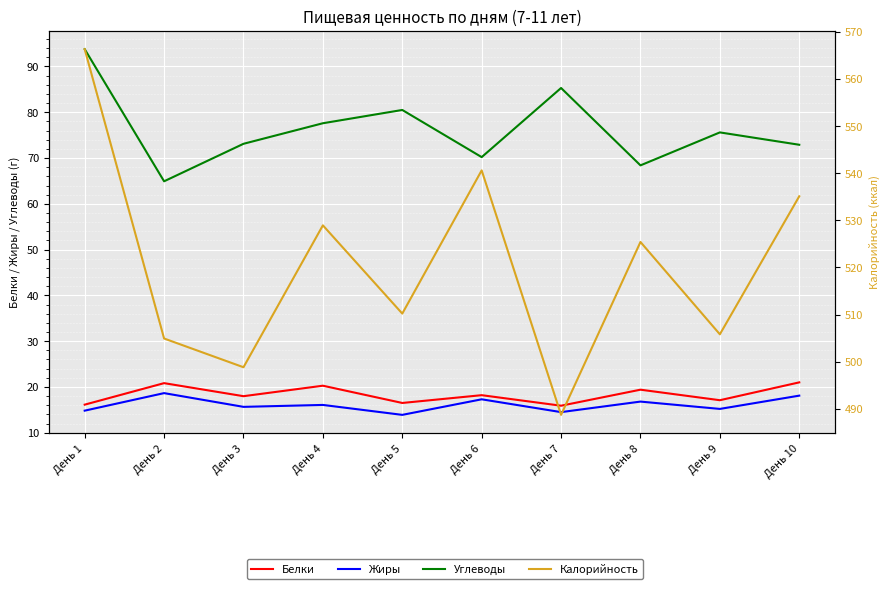

True or false: Калорийность and Жиры intersect in this chart.

False